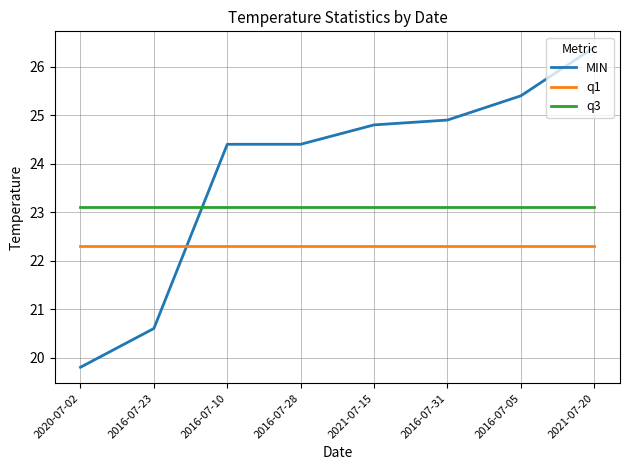

At which category is the sum across all series the highest?

2021-07-20